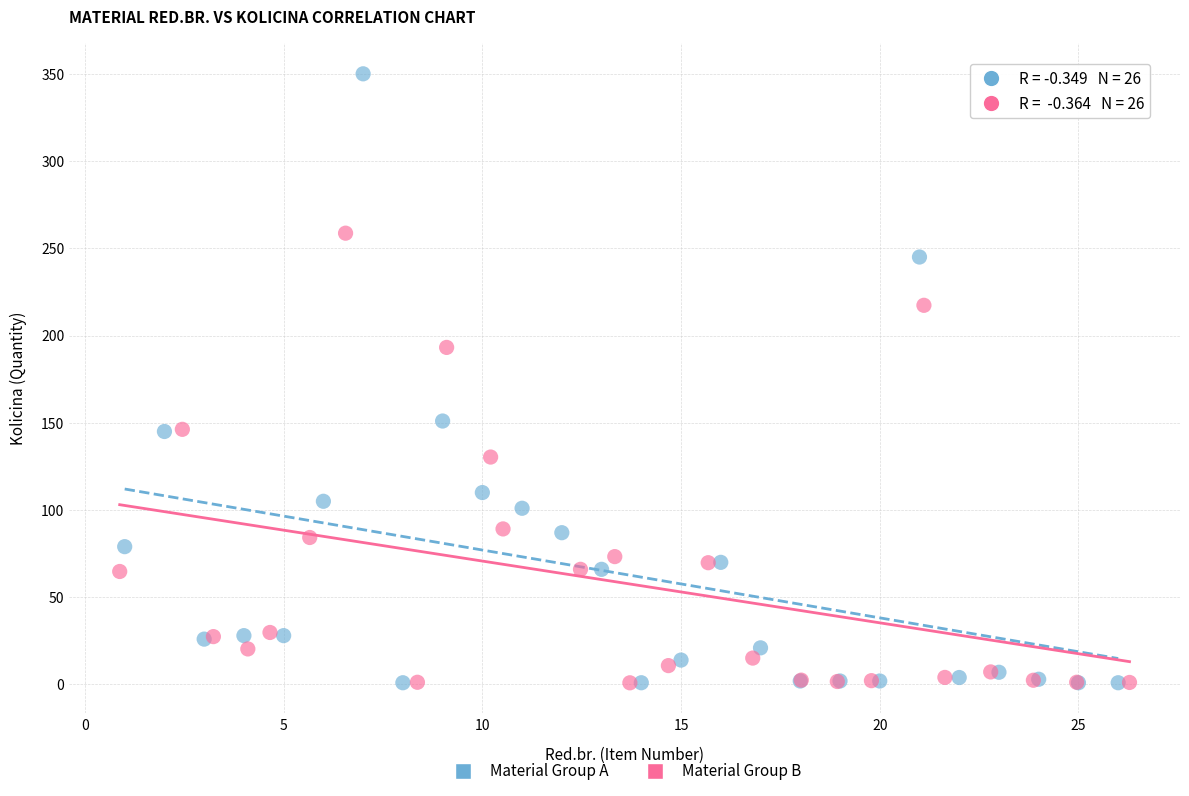

Which series reaches the maximum Y coordinate?

Material Group A